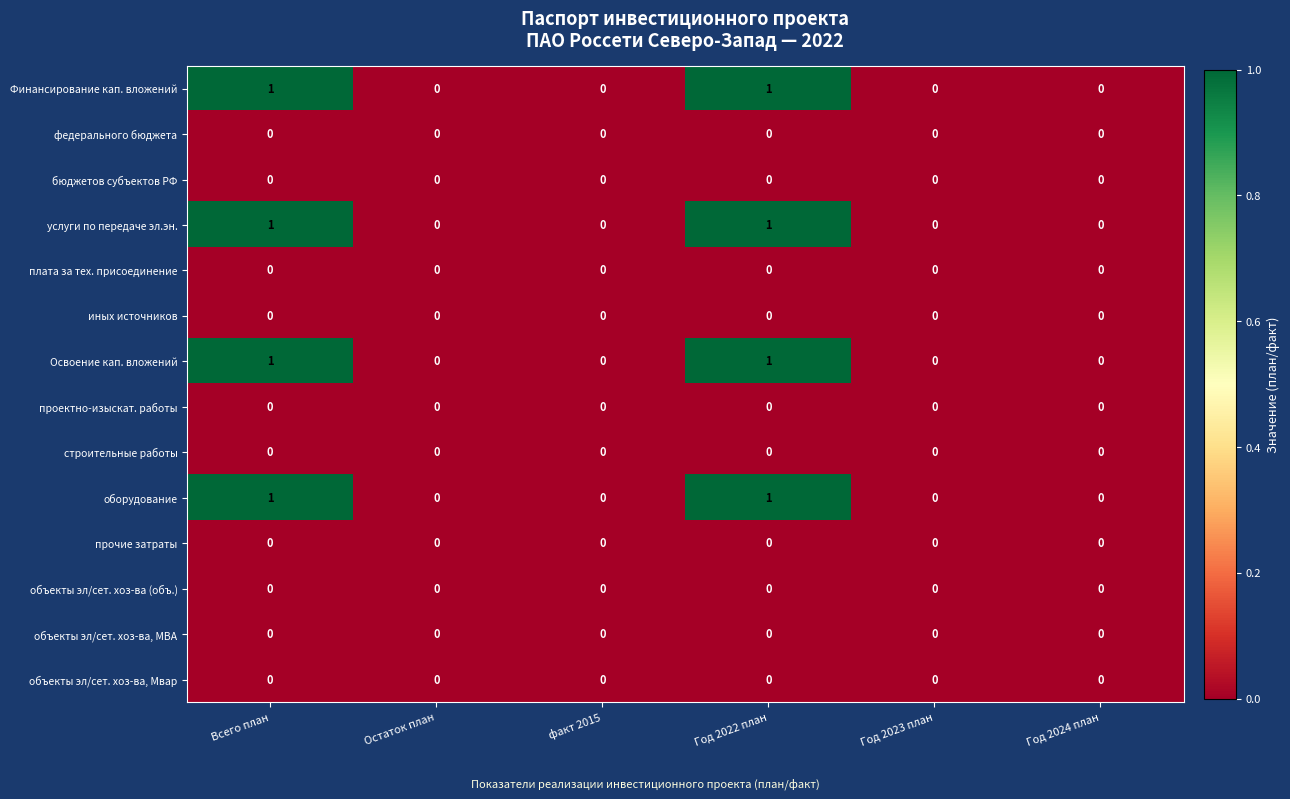

True or false: Финансирование кап. вложений has a value of -1 at Год 2024 план.

False